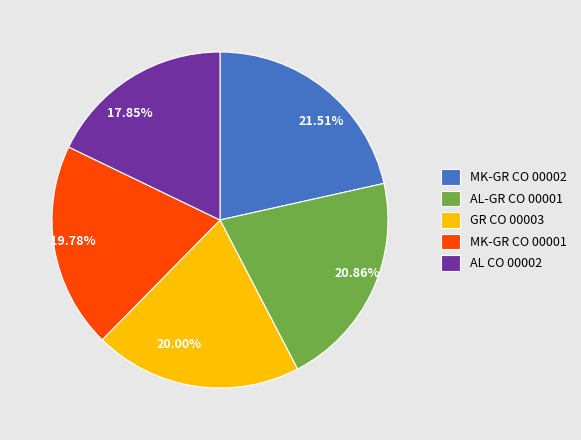

What is the ratio of the value at 17.85% to the value at 21.51%?

0.8